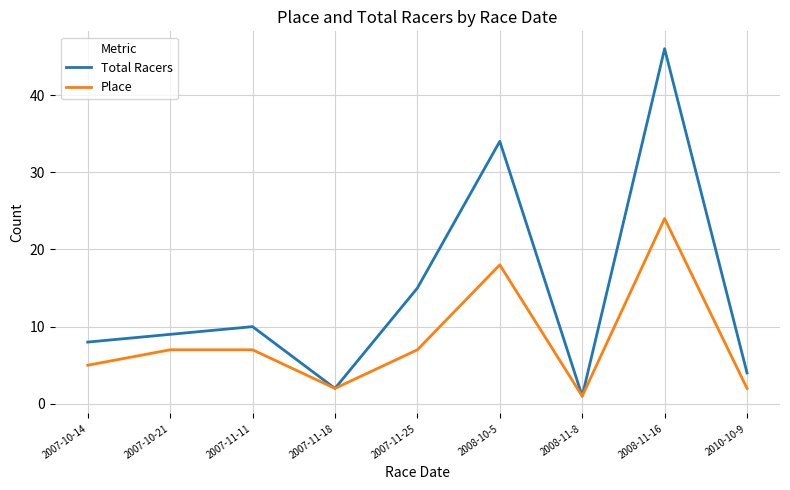

Rank the series at 2008-11-16 from lowest to highest value.

Place, Total Racers